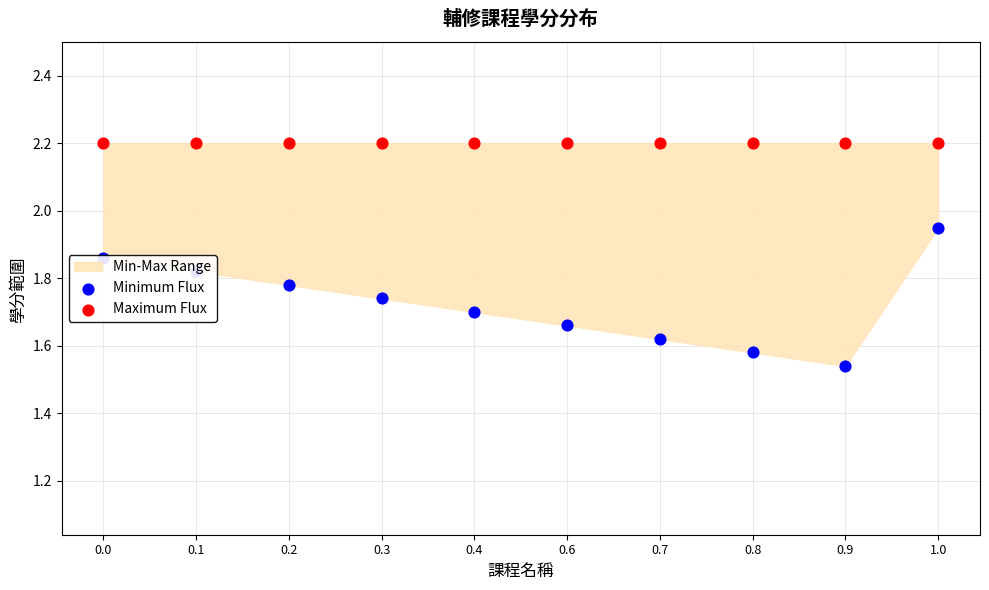

Which series reaches the minimum Y coordinate?

Minimum Flux